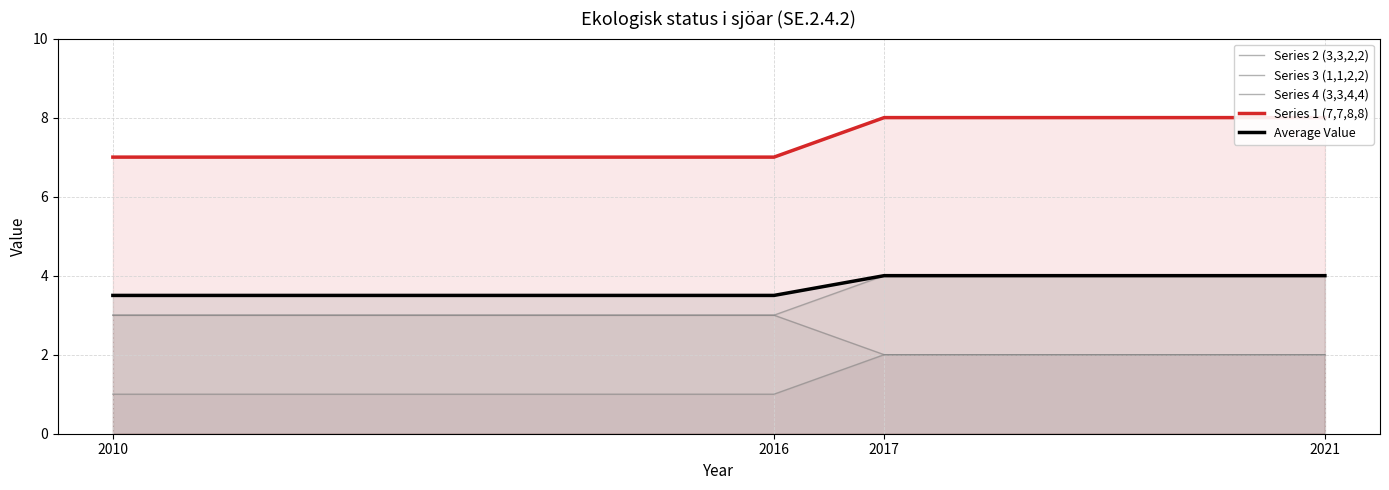

How many data points in Series 2 (3,3,2,2) are less than 3?

2